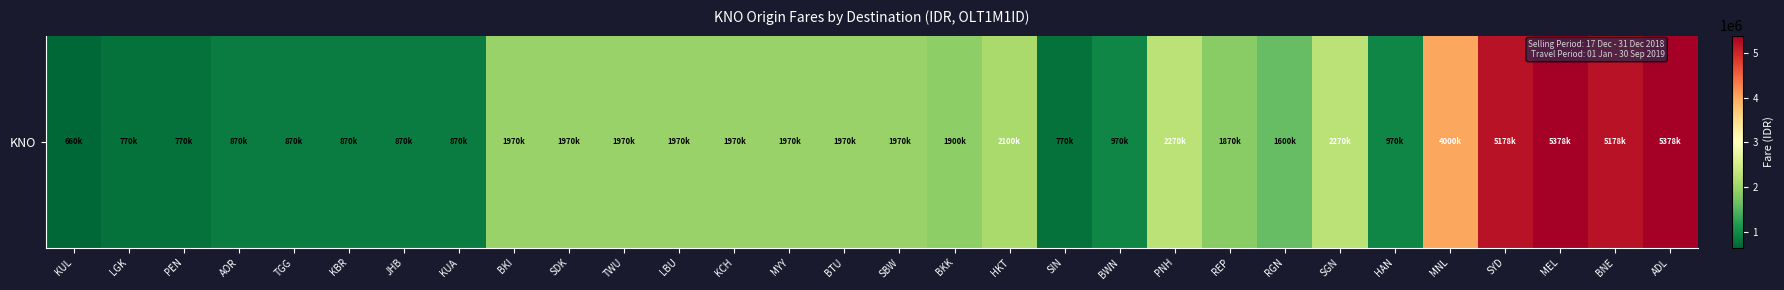

What value does the data have at HKT, to the nearest 10?

2100000